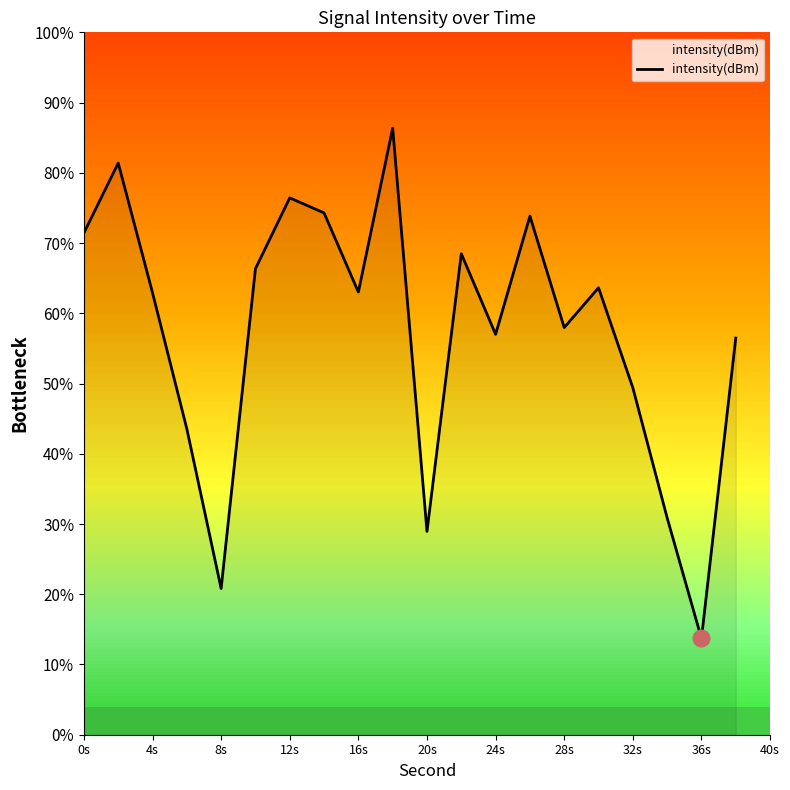

Does the chart have visible grid lines?

No